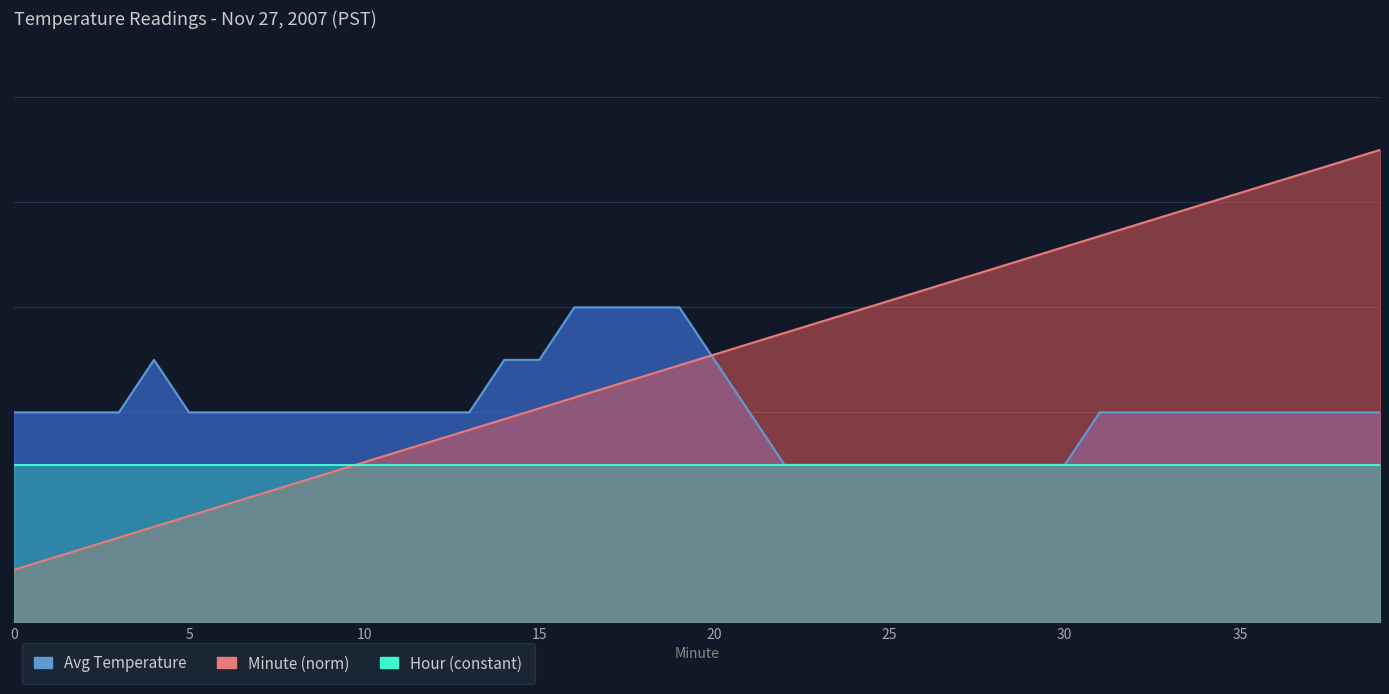

Reading right to left, list all the values displayed in this chart.

Avg Temperature: 39=0.4	38=0.4	37=0.4	36=0.4	35=0.4	34=0.4	33=0.4	32=0.4	31=0.4	30=0.3	29=0.3	28=0.3	27=0.3	26=0.3	25=0.3	24=0.3	23=0.3	22=0.3	21=0.4	20=0.5	19=0.6	18=0.6	17=0.6	16=0.6	15=0.5	14=0.5	13=0.4	12=0.4	11=0.4	10=0.4	9=0.4	8=0.4	7=0.4	6=0.4	5=0.4	4=0.5	3=0.4	2=0.4	1=0.4	0=0.4
Minute: 39=0.9	38=0.9	37=0.9	36=0.8	35=0.8	34=0.8	33=0.8	32=0.8	31=0.7	30=0.7	29=0.7	28=0.7	27=0.7	26=0.6	25=0.6	24=0.6	23=0.6	22=0.6	21=0.5	20=0.5	19=0.5	18=0.5	17=0.4	16=0.4	15=0.4	14=0.4	13=0.4	12=0.3	11=0.3	10=0.3	9=0.3	8=0.3	7=0.2	6=0.2	5=0.2	4=0.2	3=0.2	2=0.1	1=0.1	0=0.1